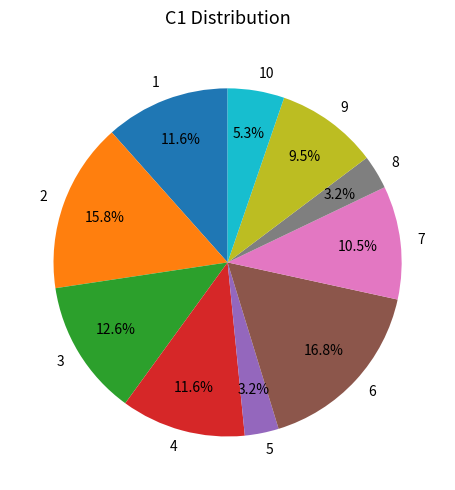

To the nearest percent, what is the difference between the largest and smallest slice percentages?

14%